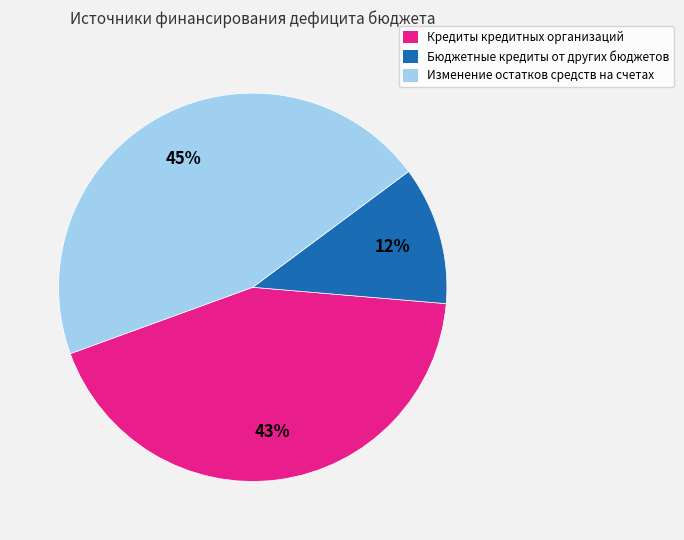

Is there any slice that represents more than half of the pie?

No